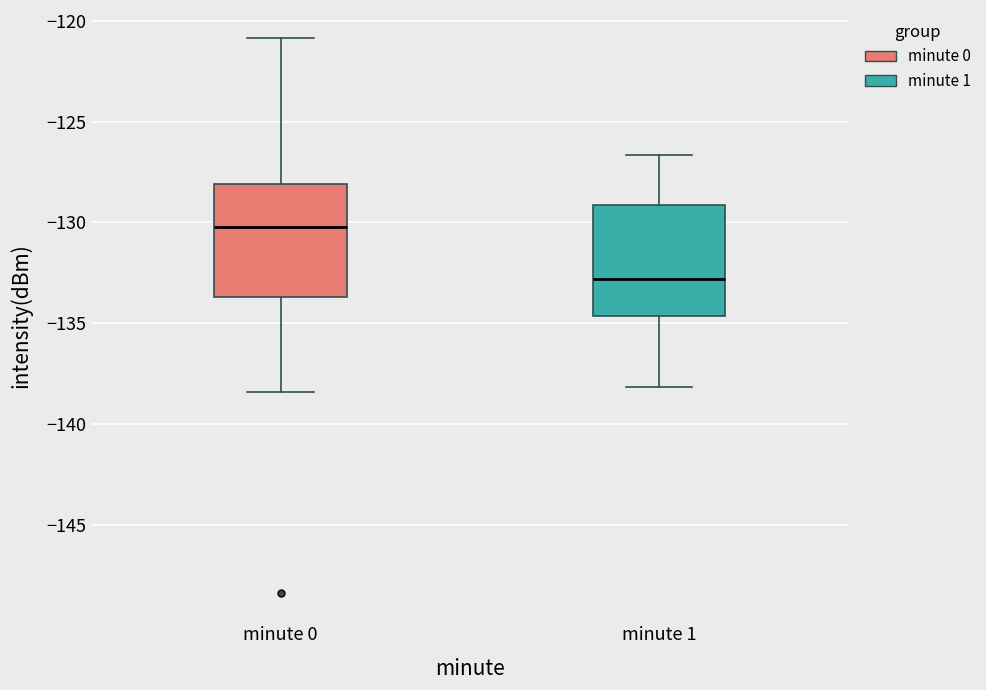

Reading left to right, transcribe this box plot: for each box, give where its median line is, the range the box spans, and where its two whiskers end, as read against the y-axis. The values are not printed on the chart, so give them approximately, as read against the axis.

minute 0: median -130.0, box -133.5 to -128.0, whiskers -138.5 to -121.0
minute 1: median -133.0, box -134.5 to -129.0, whiskers -138.0 to -126.5